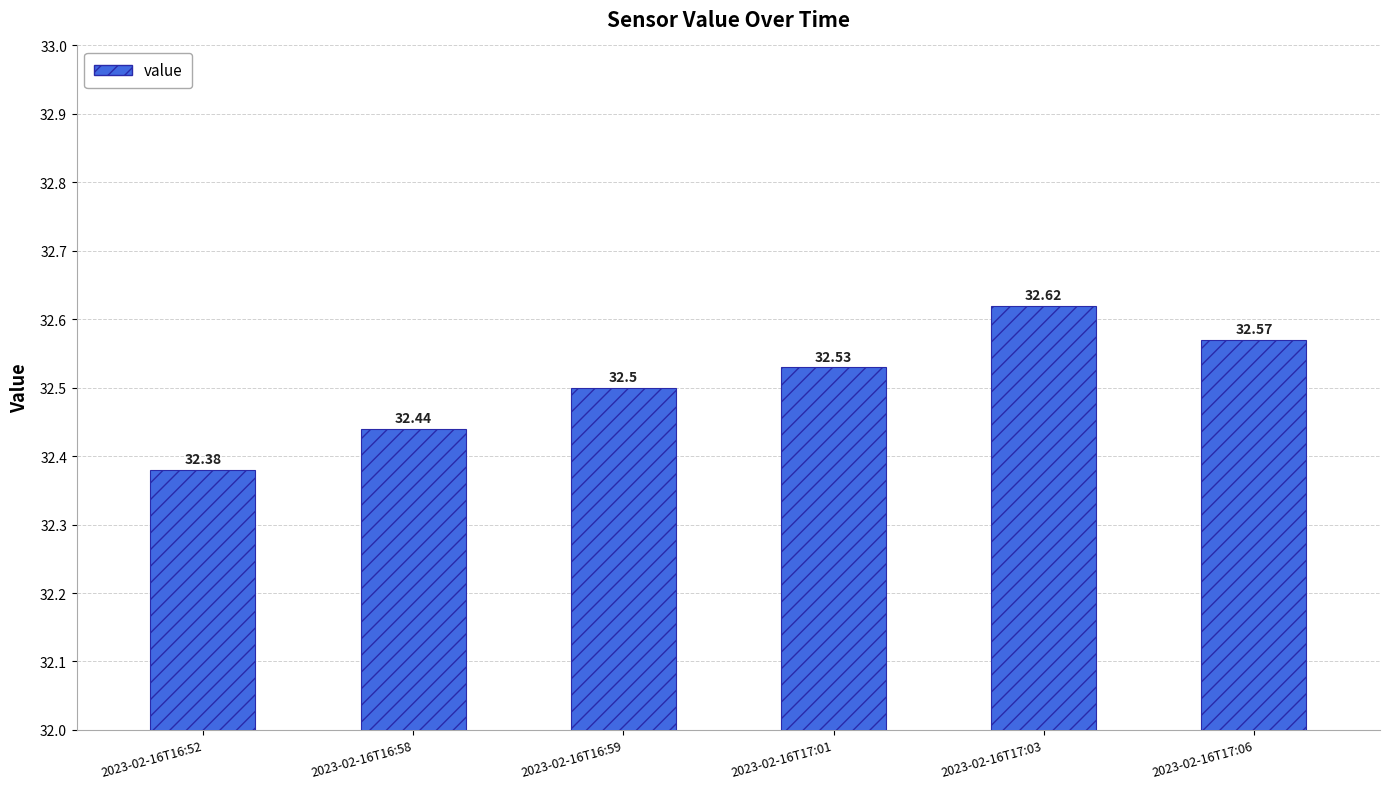

Reading left to right, transcribe all the data shown in this chart.

2023-02-16T16:52=32.4	2023-02-16T16:58=32.4	2023-02-16T16:59=32.5	2023-02-16T17:01=32.5	2023-02-16T17:03=32.6	2023-02-16T17:06=32.6